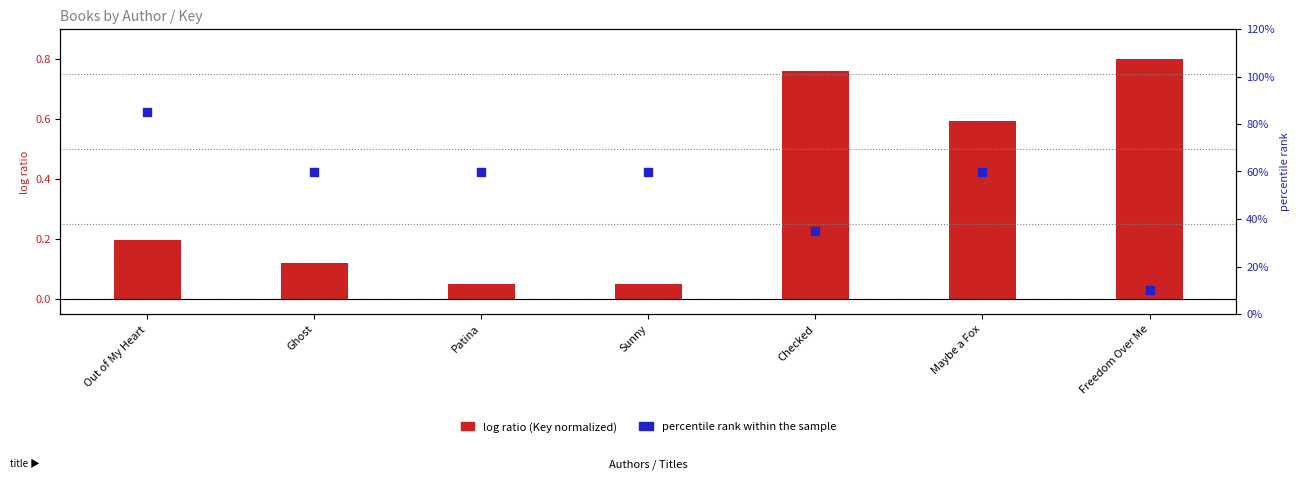

Is the value of percentile rank within the sample at Out of My Heart greater than the value of log ratio (Key normalized) at Ghost?

Yes